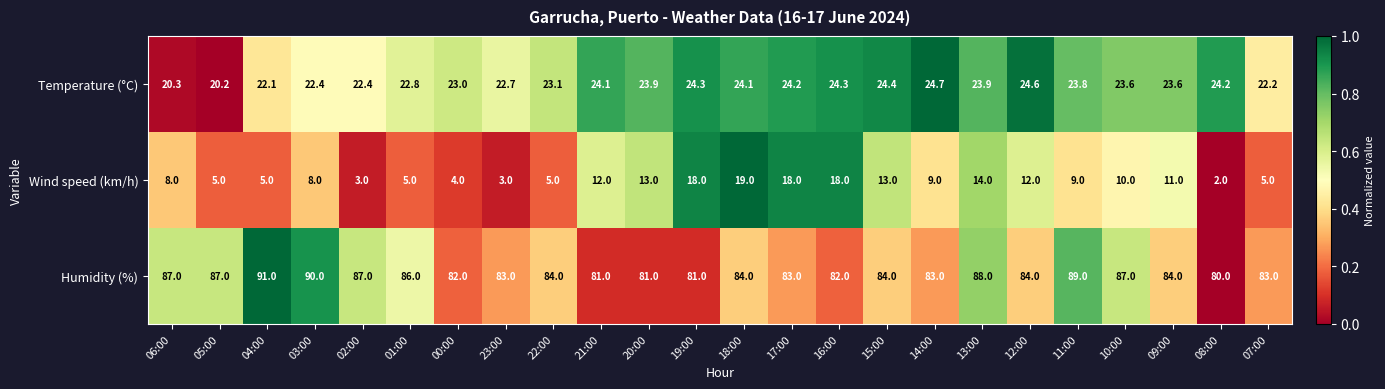

What is the difference between the second highest and second lowest values in the Humidity (%) series?

9.0